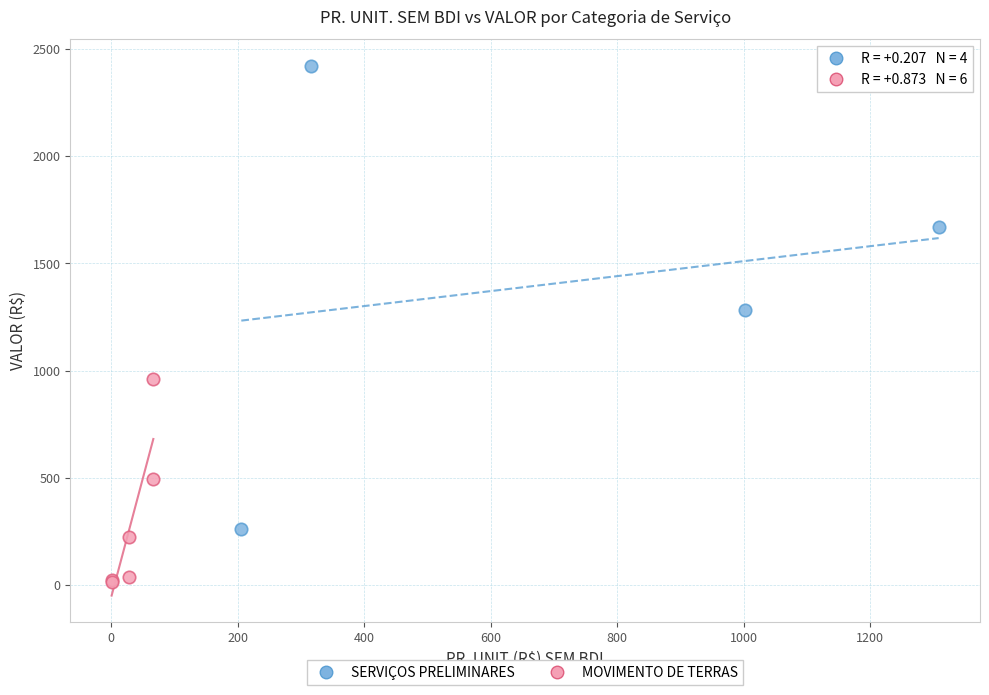

Which series contains the highest Y value?

SERVIÇOS PRELIMINARES